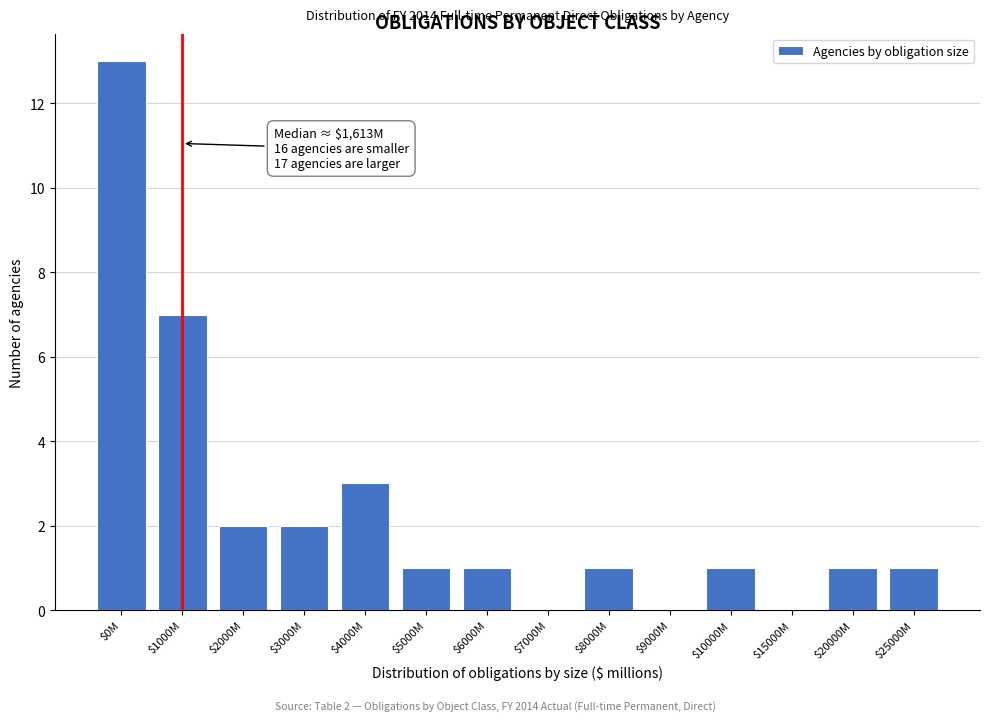

Which label corresponds to the largest value in the chart?

$0M